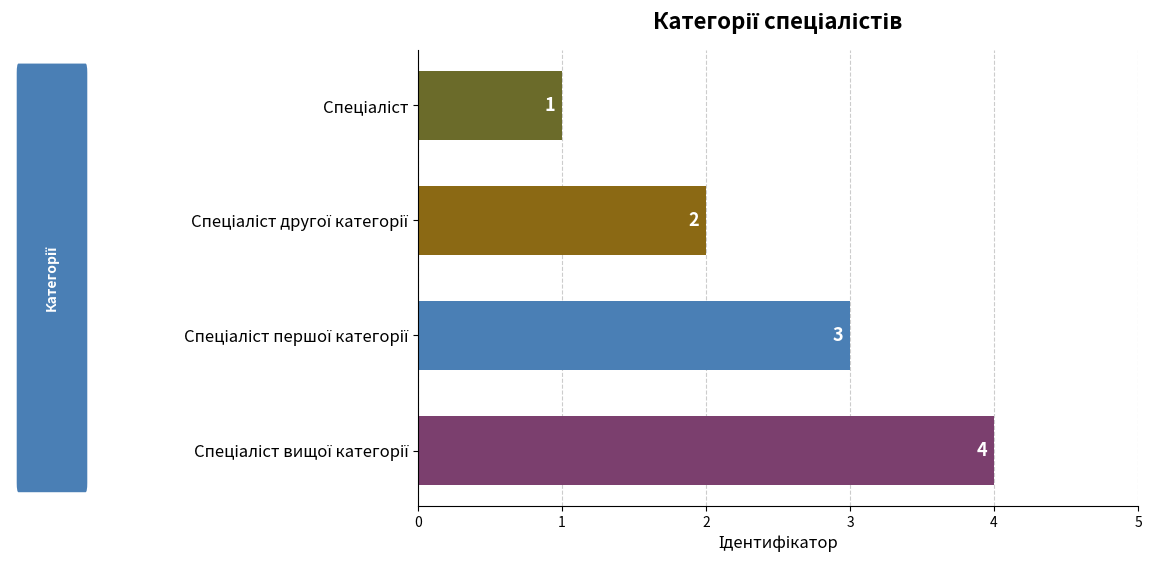

What is the value of the 3rd bar from the top?

3